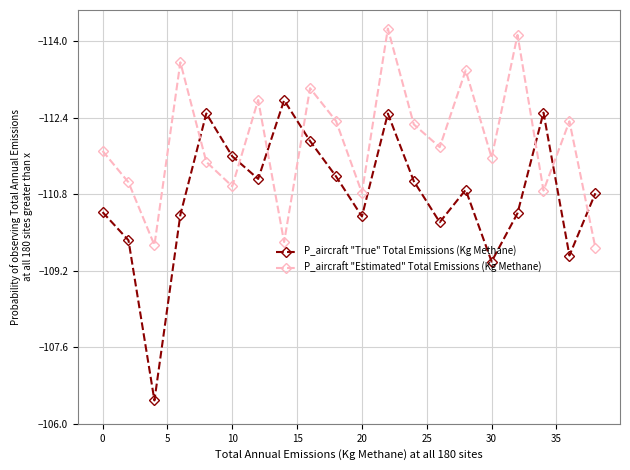

Which series has the largest total across all categories?

P_aircraft "True" Total Emissions (Kg Methane)